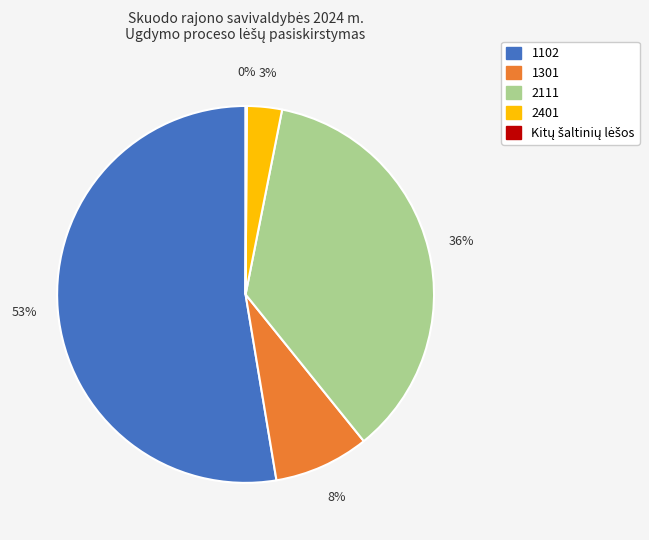

To the nearest percent, what is the average slice percentage?

20%